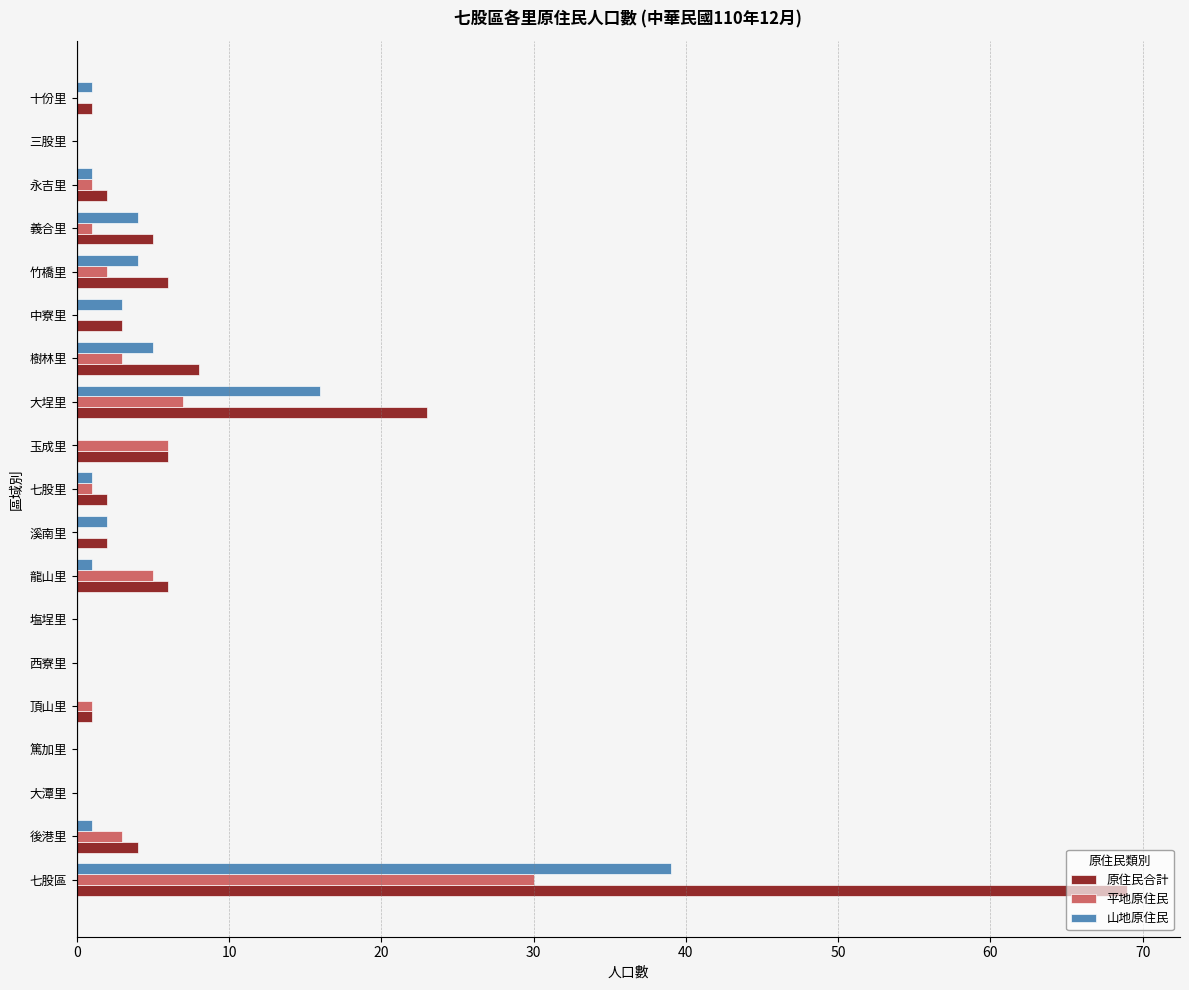

What is the maximum value for 山地原住民?

39